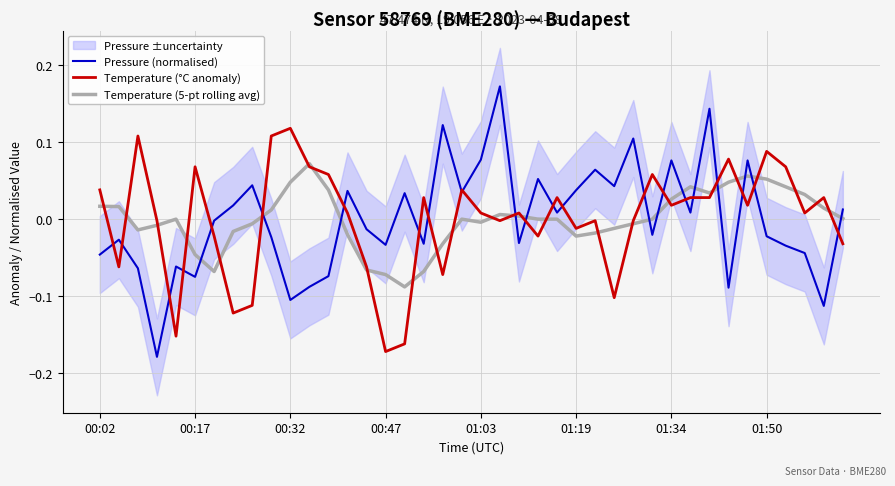

Rank the series by their maximum value, from lowest to highest.

Temperature (5-pt rolling avg), Temperature (°C anomaly), Pressure (normalised)